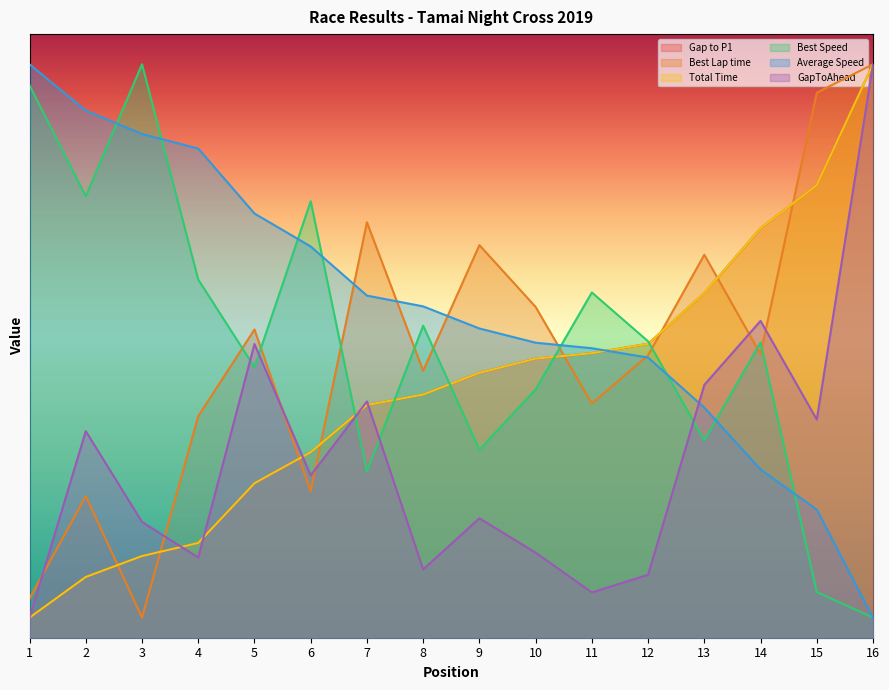

Rank the categories by Average Speed value from lowest to highest.

16, 15, 14, 13, 12, 11, 10, 9, 8, 7, 6, 5, 4, 3, 2, 1